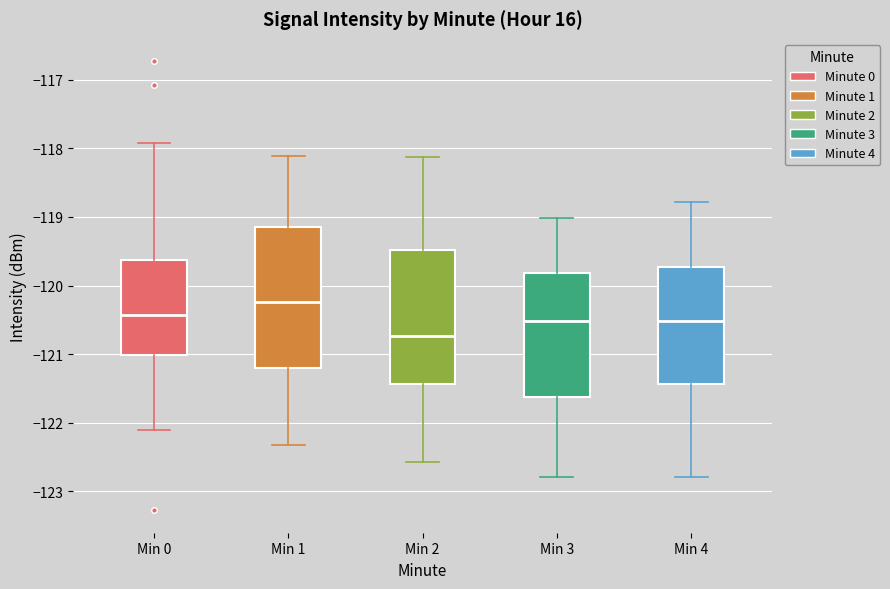

Reading left to right, read every box against the y-axis: the position of its median line, the range the box covers, and the ends of its whiskers. The values are not printed on the chart, so give them approximately, as read against the axis.

Min 0: median -120.4, box -121.0 to -119.6, whiskers -122.1 to -117.9
Min 1: median -120.2, box -121.2 to -119.2, whiskers -122.3 to -118.1
Min 2: median -120.7, box -121.4 to -119.5, whiskers -122.6 to -118.1
Min 3: median -120.5, box -121.6 to -119.8, whiskers -122.8 to -119.0
Min 4: median -120.5, box -121.4 to -119.7, whiskers -122.8 to -118.8